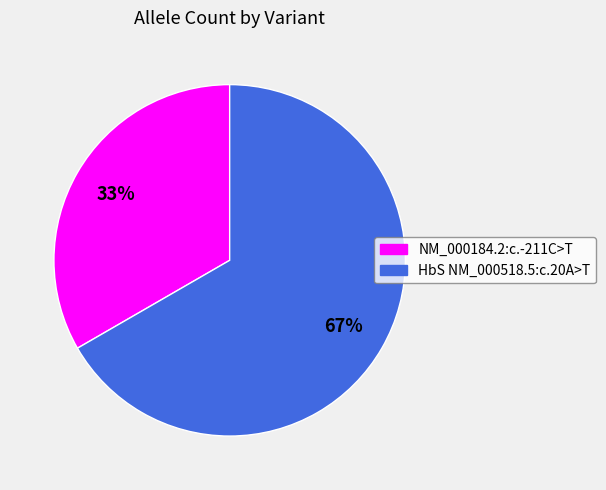

To the nearest percent, what percentage of the pie is HbS NM_000518.5:c.20A>T?

67%